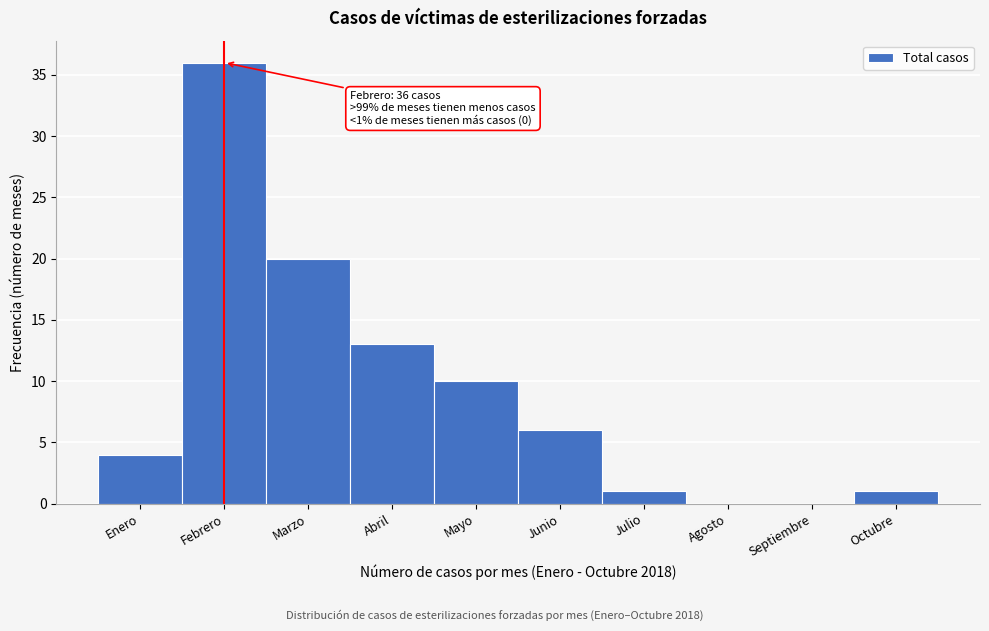

Reading left to right, transcribe all the data shown in this chart.

Enero=4	Febrero=36	Marzo=20	Abril=13	Mayo=10	Junio=6	Julio=1	Agosto=0	Septiembre=0	Octubre=1